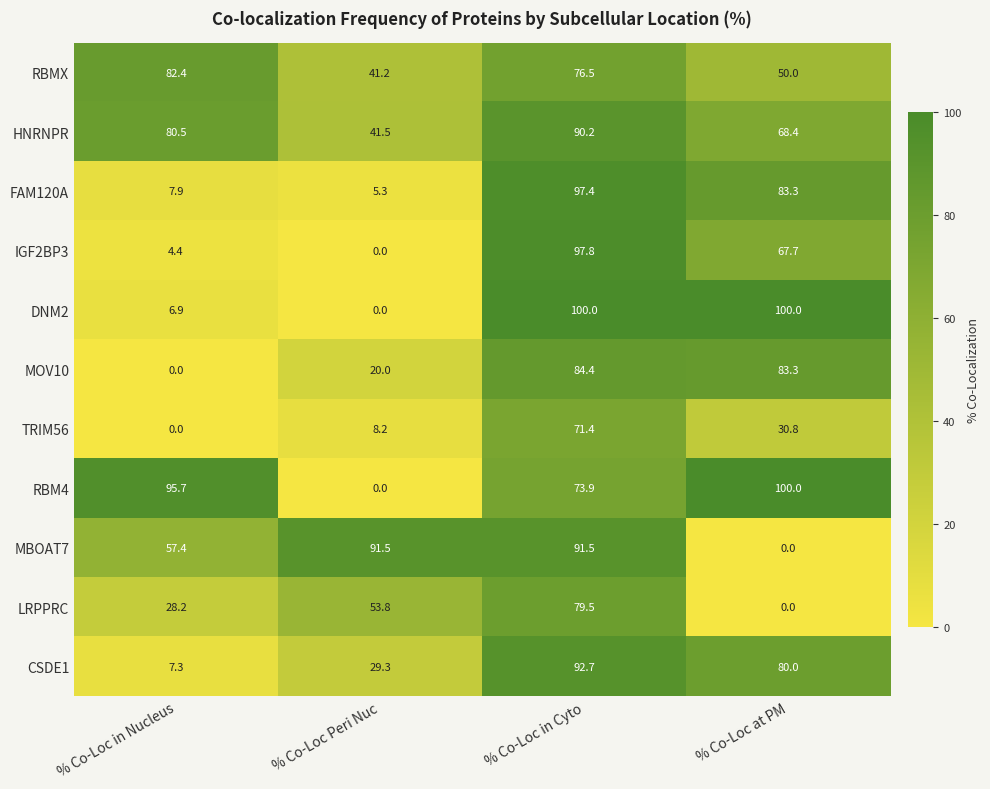

The value of DNM2 at % Co-Loc at PM is 66.0. True or false?

False